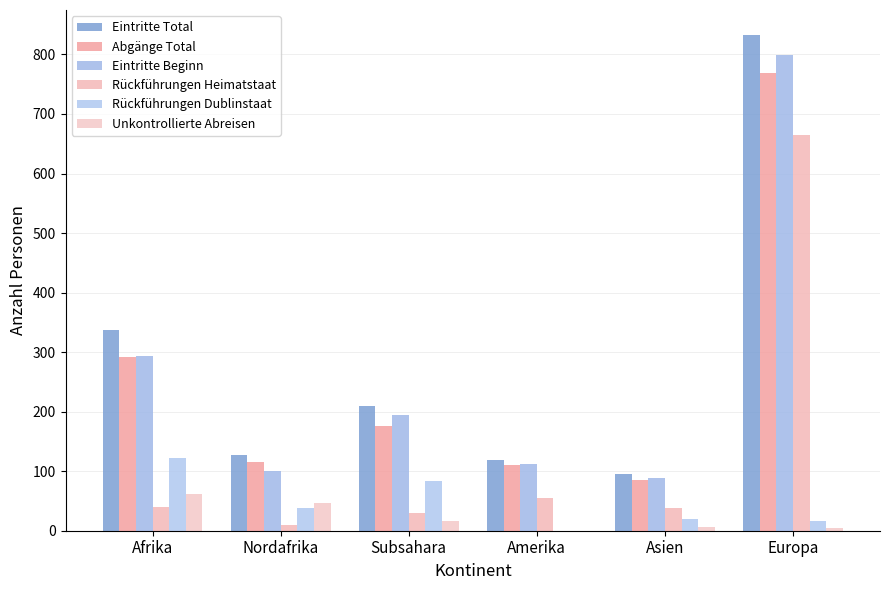

At which label is Rückführungen Dublinstaat closest to 61?

Nordafrika